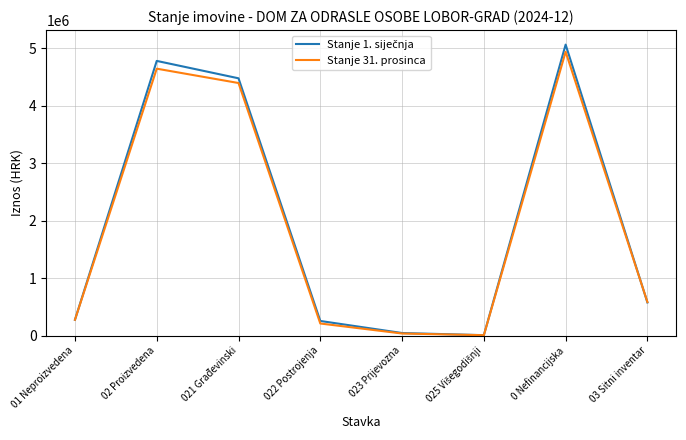

Does the chart display data point markers on the line(s)?

No